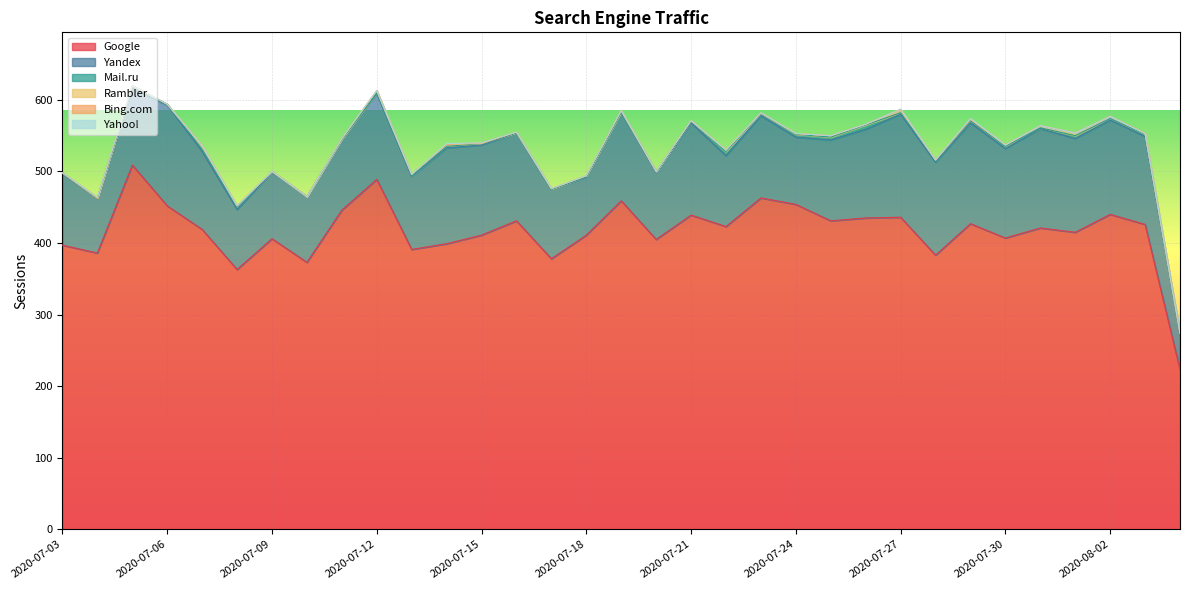

Reading left to right, transcribe all the data shown in this chart.

Google: 2020-07-03=397	2020-07-04=386	2020-07-05=509	2020-07-06=452	2020-07-07=419	2020-07-08=363	2020-07-09=406	2020-07-10=373	2020-07-11=446	2020-07-12=489	2020-07-13=391	2020-07-14=399	2020-07-15=411	2020-07-16=431	2020-07-17=378	2020-07-18=411	2020-07-19=459	2020-07-20=405	2020-07-21=439	2020-07-22=423	2020-07-23=463	2020-07-24=454	2020-07-25=431	2020-07-26=435	2020-07-27=436	2020-07-28=383	2020-07-29=427	2020-07-30=407	2020-07-31=421	2020-08-01=415	2020-08-02=440	2020-08-03=426	2020-08-04=223
Yandex: 2020-07-03=100	2020-07-04=77	2020-07-05=107	2020-07-06=141	2020-07-07=109	2020-07-08=84	2020-07-09=93	2020-07-10=92	2020-07-11=99	2020-07-12=120	2020-07-13=102	2020-07-14=134	2020-07-15=126	2020-07-16=123	2020-07-17=97	2020-07-18=81	2020-07-19=124	2020-07-20=94	2020-07-21=129	2020-07-22=99	2020-07-23=115	2020-07-24=94	2020-07-25=113	2020-07-26=124	2020-07-27=144	2020-07-28=130	2020-07-29=141	2020-07-30=125	2020-07-31=139	2020-08-01=131	2020-08-02=132	2020-08-03=123	2020-08-04=50
Mail.ru: 2020-07-03=1	2020-07-04=0	2020-07-05=3	2020-07-06=1	2020-07-07=3	2020-07-08=3	2020-07-09=1	2020-07-10=0	2020-07-11=0	2020-07-12=1	2020-07-13=1	2020-07-14=2	2020-07-15=2	2020-07-16=0	2020-07-17=0	2020-07-18=1	2020-07-19=0	2020-07-20=1	2020-07-21=2	2020-07-22=6	2020-07-23=3	2020-07-24=4	2020-07-25=4	2020-07-26=6	2020-07-27=2	2020-07-28=2	2020-07-29=3	2020-07-30=3	2020-07-31=1	2020-08-01=4	2020-08-02=2	2020-08-03=3	2020-08-04=1
Rambler: 2020-07-03=0	2020-07-04=0	2020-07-05=1	2020-07-06=0	2020-07-07=5	2020-07-08=2	2020-07-09=0	2020-07-10=0	2020-07-11=1	2020-07-12=3	2020-07-13=2	2020-07-14=3	2020-07-15=0	2020-07-16=1	2020-07-17=1	2020-07-18=1	2020-07-19=2	2020-07-20=0	2020-07-21=1	2020-07-22=2	2020-07-23=1	2020-07-24=1	2020-07-25=2	2020-07-26=1	2020-07-27=4	2020-07-28=1	2020-07-29=2	2020-07-30=2	2020-07-31=3	2020-08-01=4	2020-08-02=3	2020-08-03=1	2020-08-04=0
Bing.com: 2020-07-03=0	2020-07-04=1	2020-07-05=0	2020-07-06=0	2020-07-07=0	2020-07-08=0	2020-07-09=0	2020-07-10=0	2020-07-11=0	2020-07-12=0	2020-07-13=0	2020-07-14=0	2020-07-15=1	2020-07-16=0	2020-07-17=0	2020-07-18=0	2020-07-19=0	2020-07-20=0	2020-07-21=0	2020-07-22=0	2020-07-23=0	2020-07-24=0	2020-07-25=0	2020-07-26=0	2020-07-27=1	2020-07-28=0	2020-07-29=0	2020-07-30=0	2020-07-31=0	2020-08-01=0	2020-08-02=0	2020-08-03=0	2020-08-04=0
Yahoo!: 2020-07-03=0	2020-07-04=0	2020-07-05=0	2020-07-06=0	2020-07-07=0	2020-07-08=0	2020-07-09=0	2020-07-10=0	2020-07-11=0	2020-07-12=0	2020-07-13=0	2020-07-14=1	2020-07-15=0	2020-07-16=0	2020-07-17=0	2020-07-18=0	2020-07-19=0	2020-07-20=0	2020-07-21=0	2020-07-22=0	2020-07-23=0	2020-07-24=0	2020-07-25=0	2020-07-26=0	2020-07-27=0	2020-07-28=0	2020-07-29=1	2020-07-30=0	2020-07-31=0	2020-08-01=0	2020-08-02=0	2020-08-03=0	2020-08-04=0